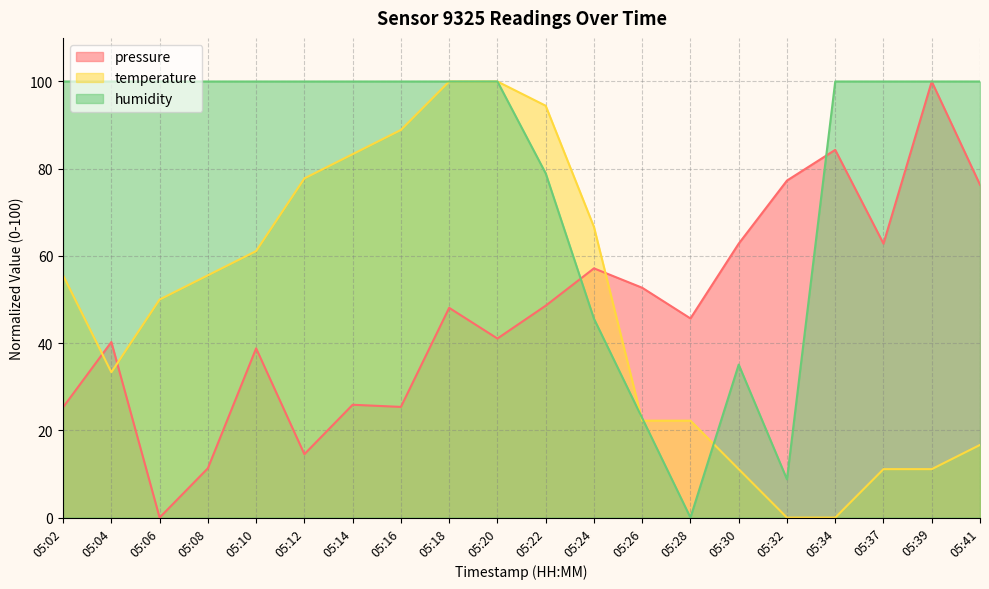

At which label does temperature reach its minimum?

05:32